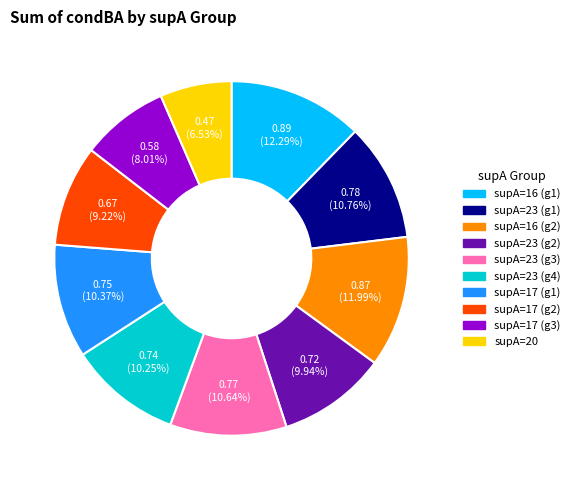

Is there a majority slice in this chart?

No